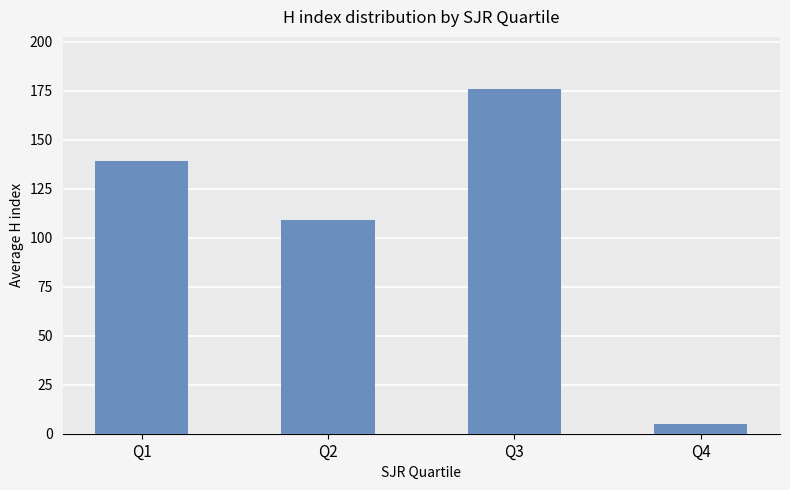

How many series are shown in this chart?

1